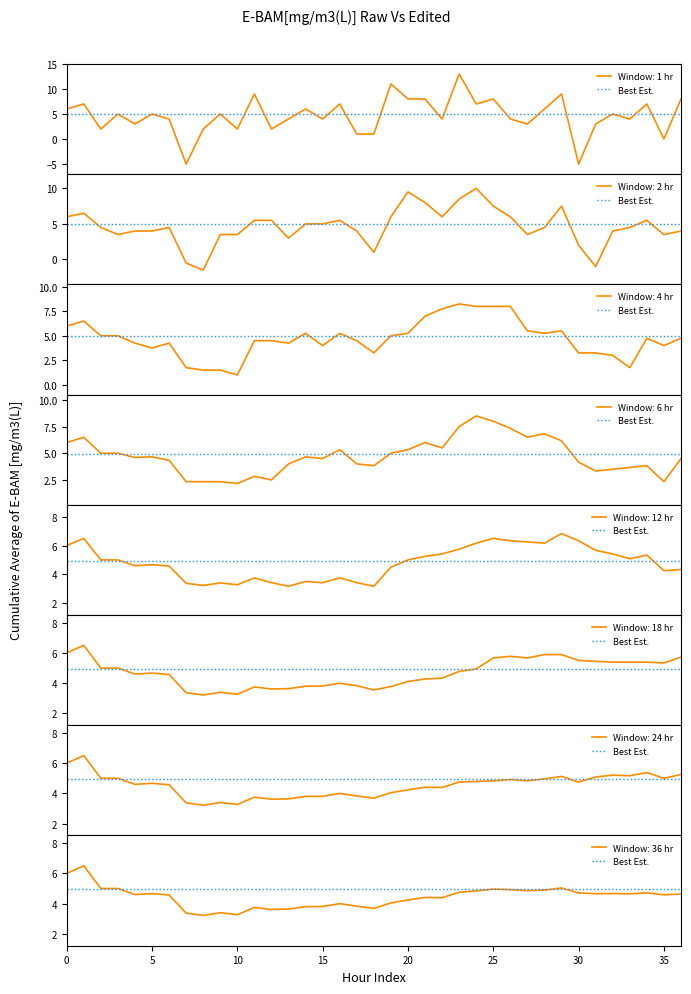

The Window: 36 hr series shows 2.1 at 5. True or false?

False